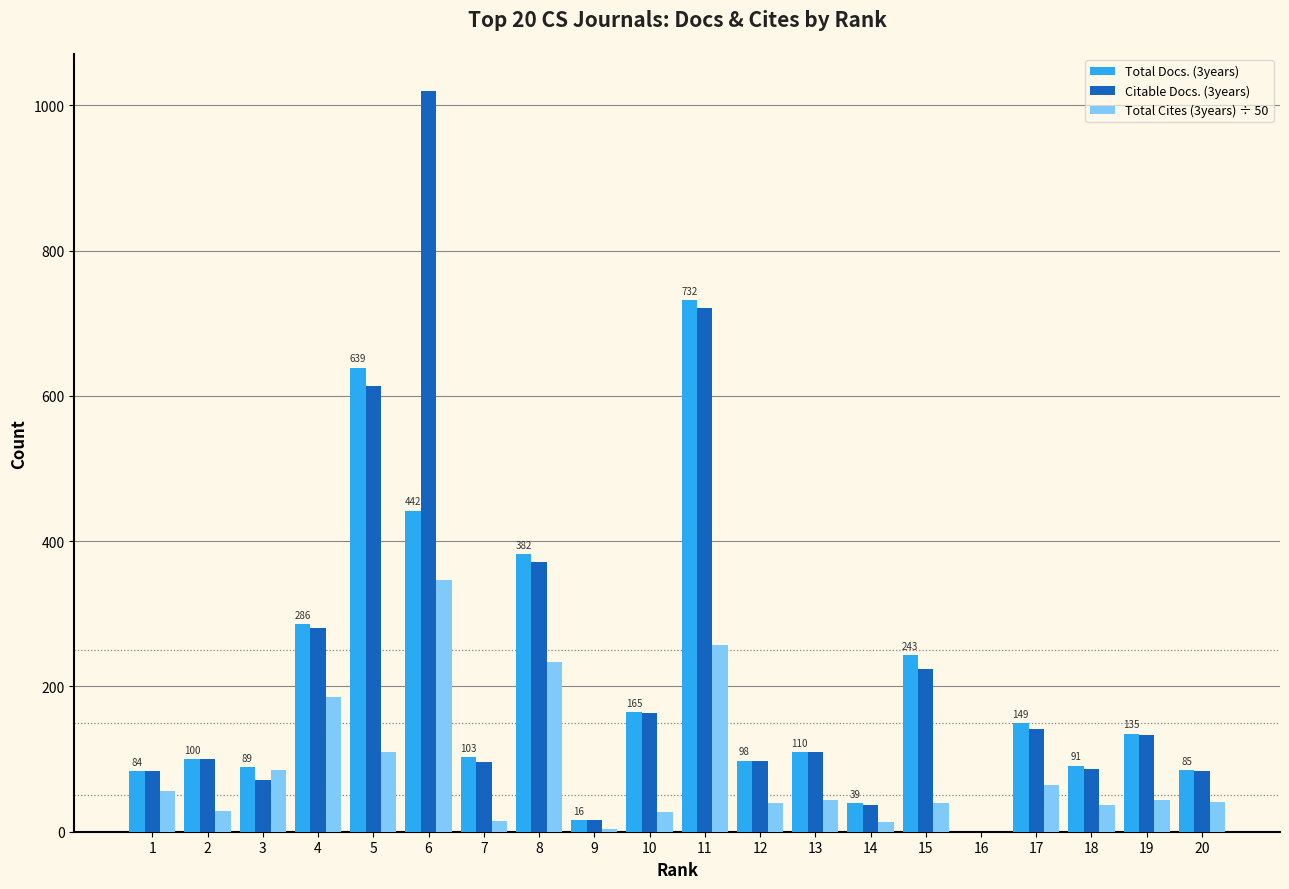

What is the sum of all Citable Docs. (3years) values?

4450.0